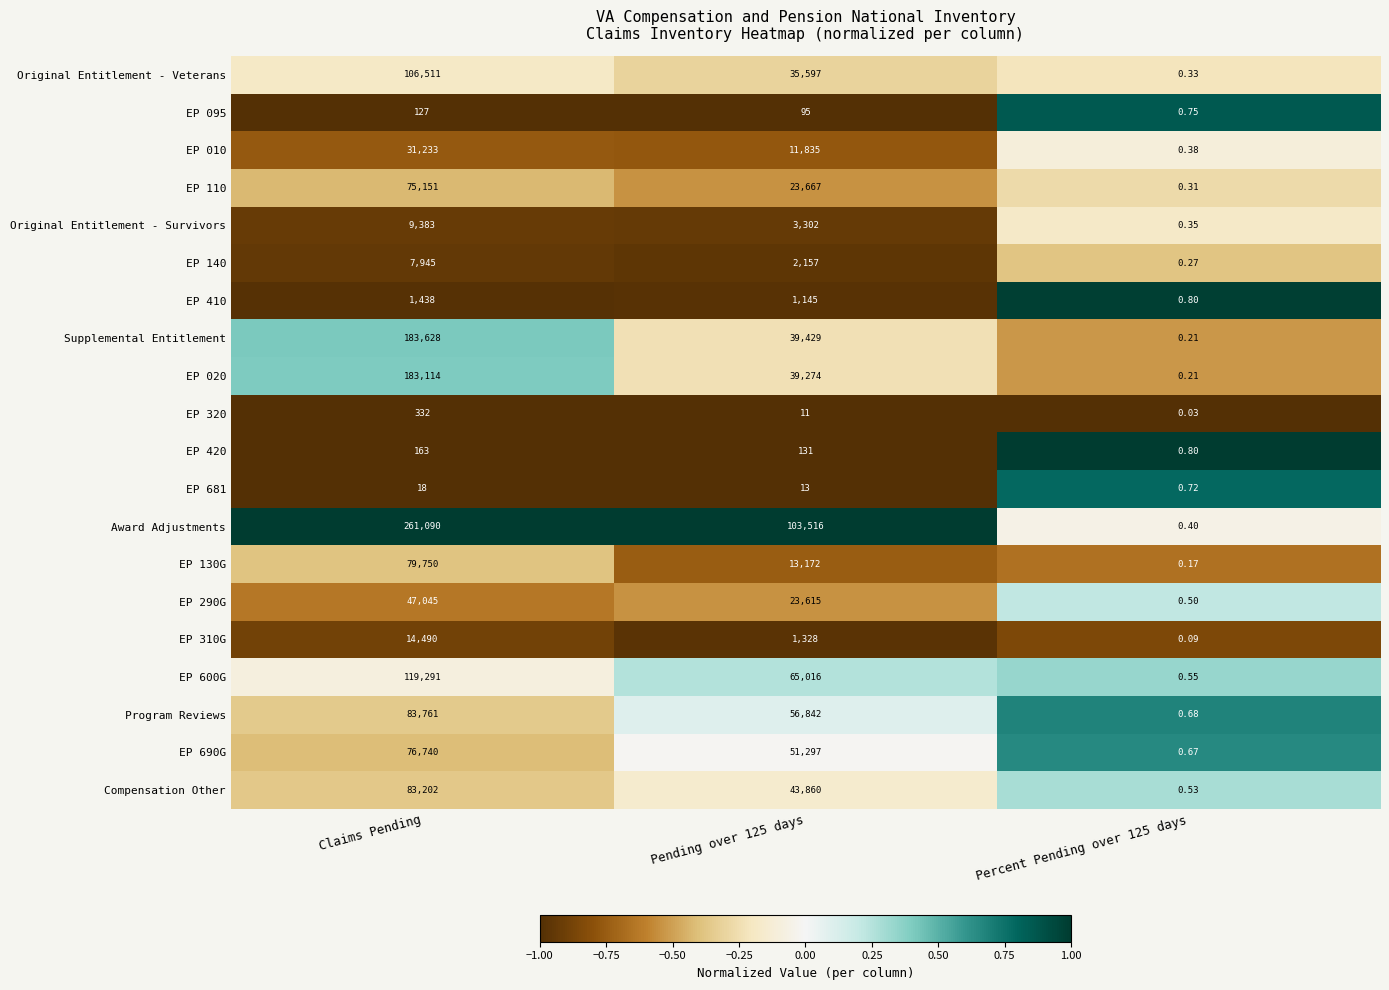

At which category is the sum across all series the highest?

Claims Pending